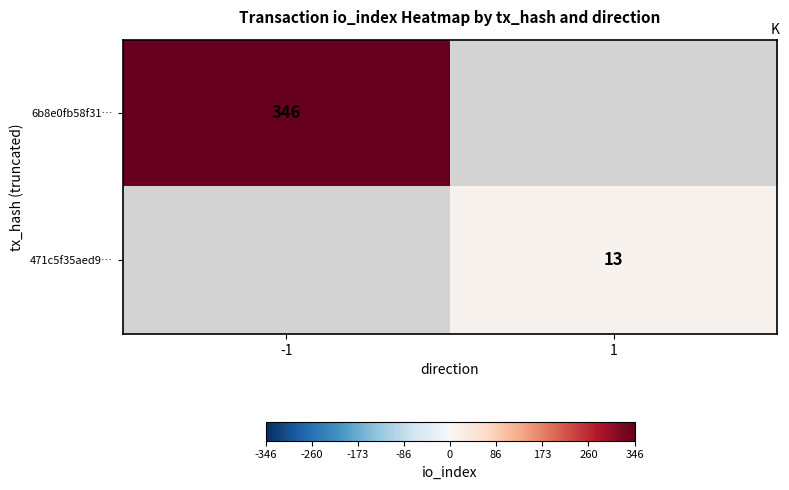

At which category does the chart reach its minimum across all series?

1